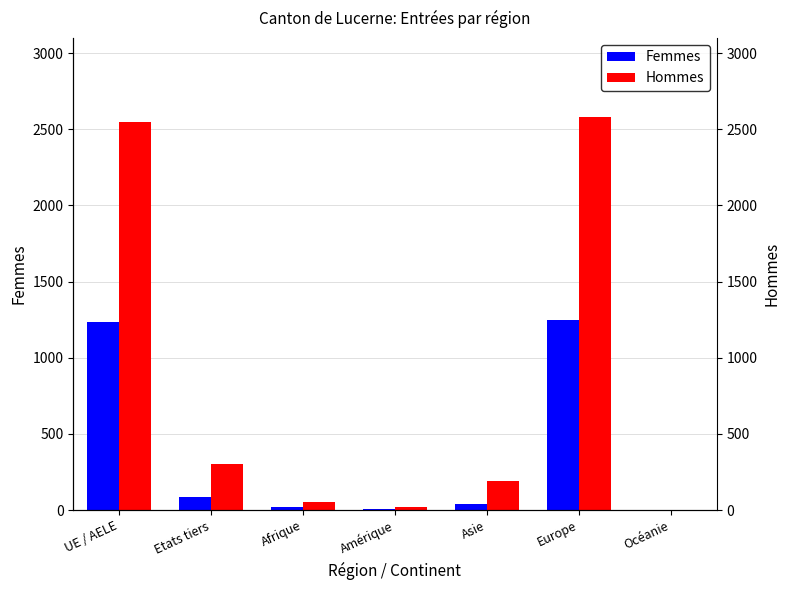

What is the smallest value displayed?

1